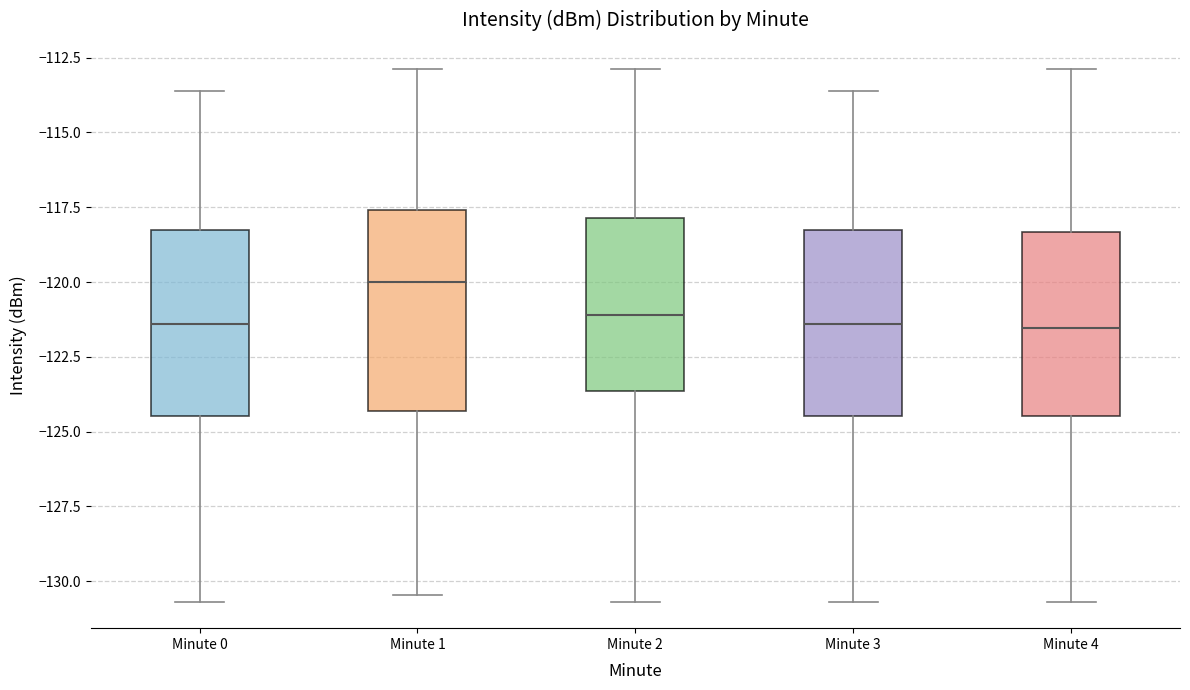

Reading left to right, transcribe this box plot: for each box, give where its median line is, the range the box spans, and where its two whiskers end, as read against the y-axis. The values are not printed on the chart, so give them approximately, as read against the axis.

Minute 0: median -121.5, box -124.5 to -118.0, whiskers -130.5 to -113.5
Minute 1: median -120.0, box -124.5 to -117.5, whiskers -130.5 to -113.0
Minute 2: median -121.0, box -123.5 to -118.0, whiskers -130.5 to -113.0
Minute 3: median -121.5, box -124.5 to -118.0, whiskers -130.5 to -113.5
Minute 4: median -121.5, box -124.5 to -118.5, whiskers -130.5 to -113.0